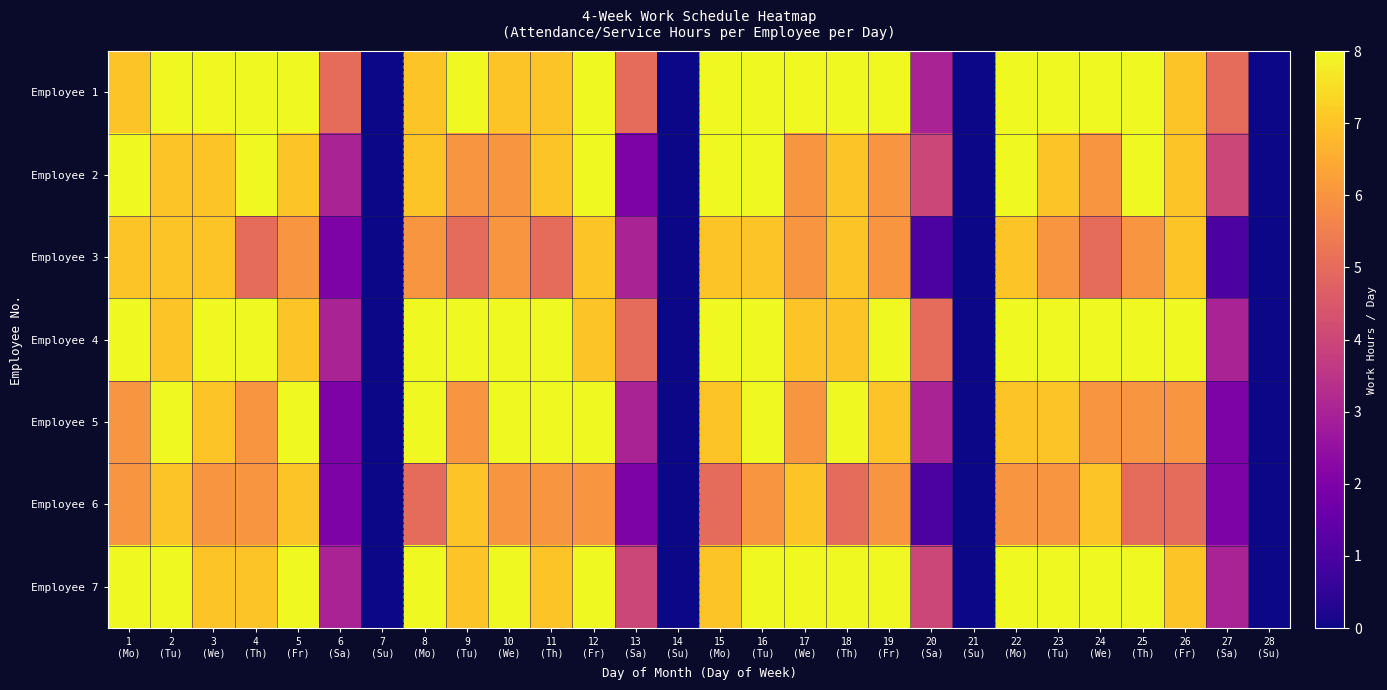

At how many categories does at least one series exceed 3?

24